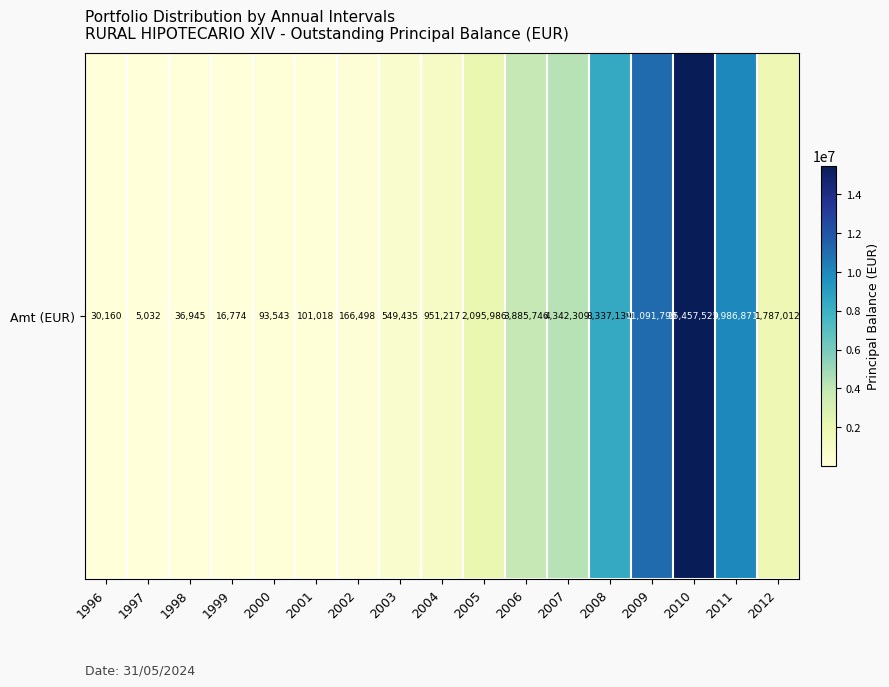

What is the ratio of the value at 2012 to the value at 1998?

48.4